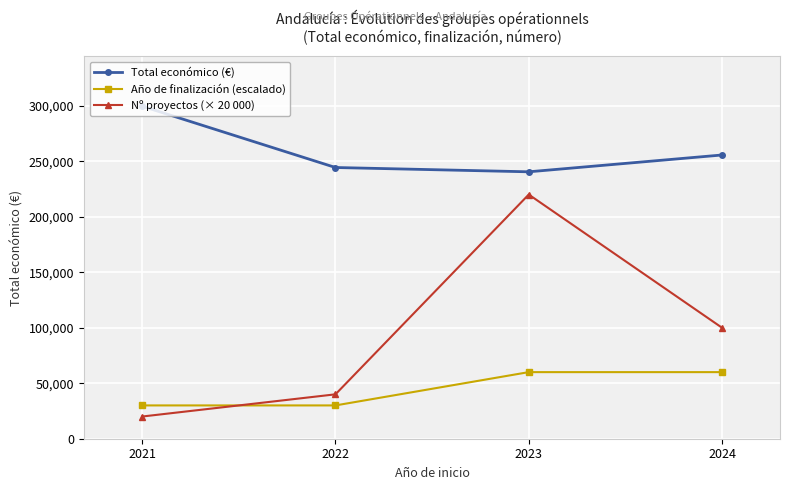

After their last crossing, which series has the higher values: Año de finalización (escalado) or Nº proyectos (× 20 000)?

Nº proyectos (× 20 000)